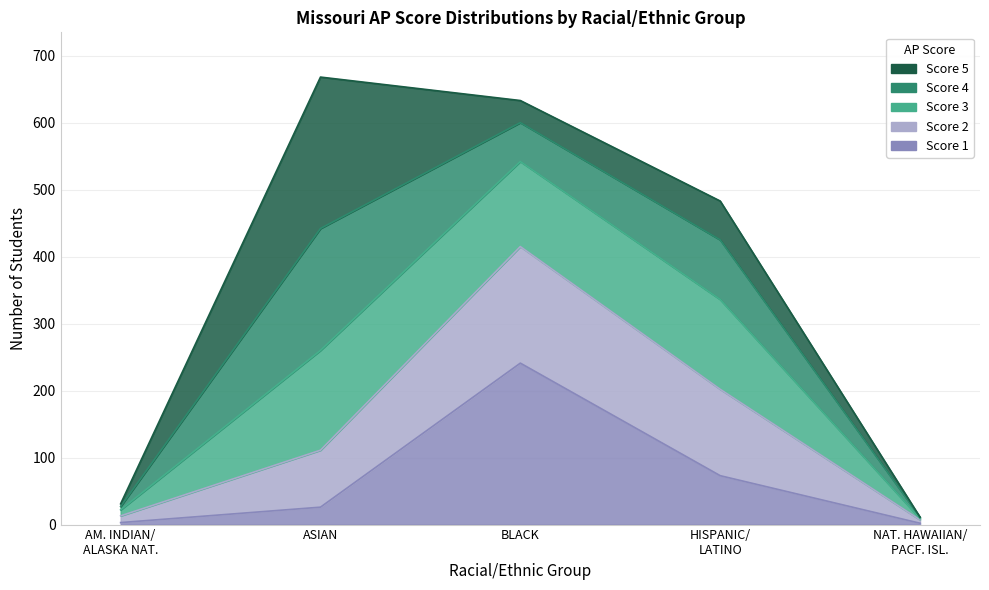

What is the label of the 2nd point from the left?

ASIAN